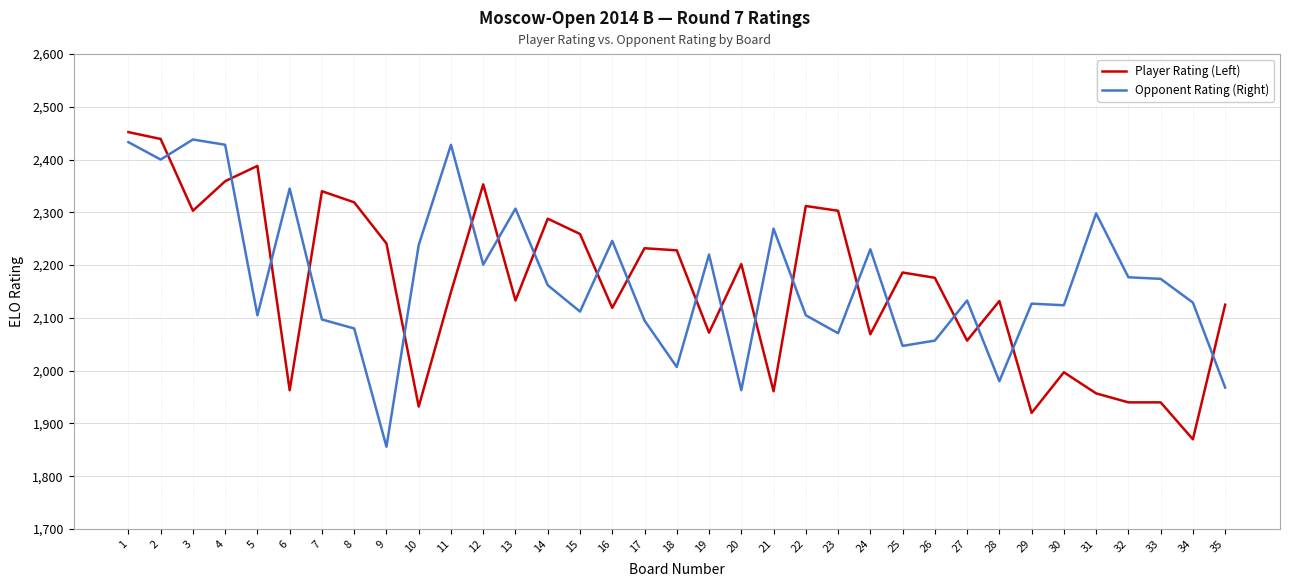

Does the chart display data point markers on the line(s)?

No